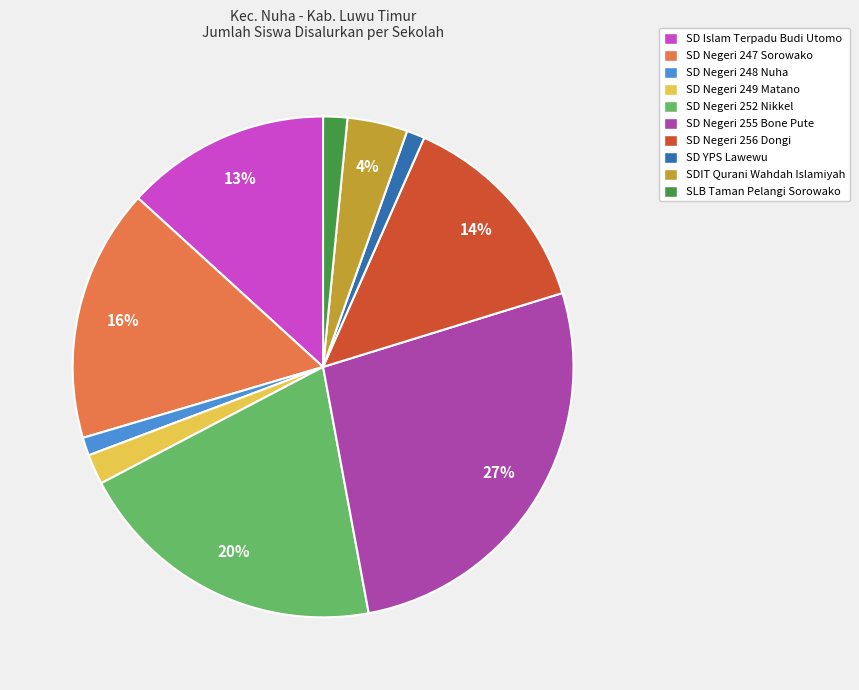

Which category has the biggest portion of the pie?

SD Negeri 255 Bone Pute